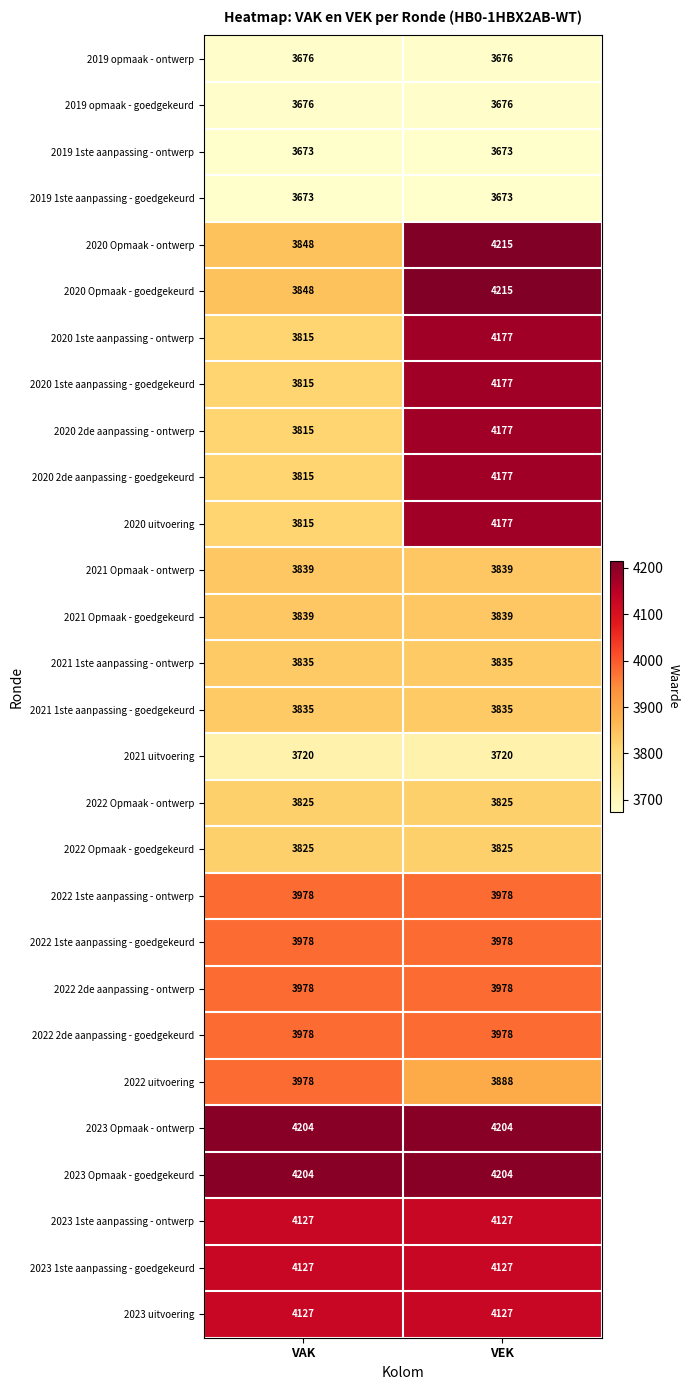

At which label is 2020 1ste aanpassing - goedgekeurd closest to 3996?

VAK